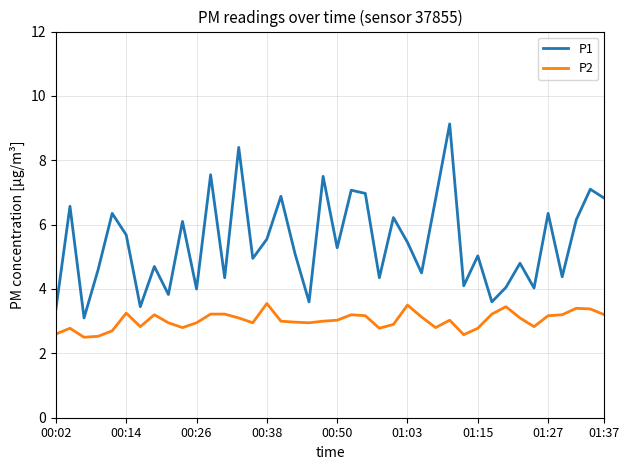

What is the maximum value for P1?

9.1